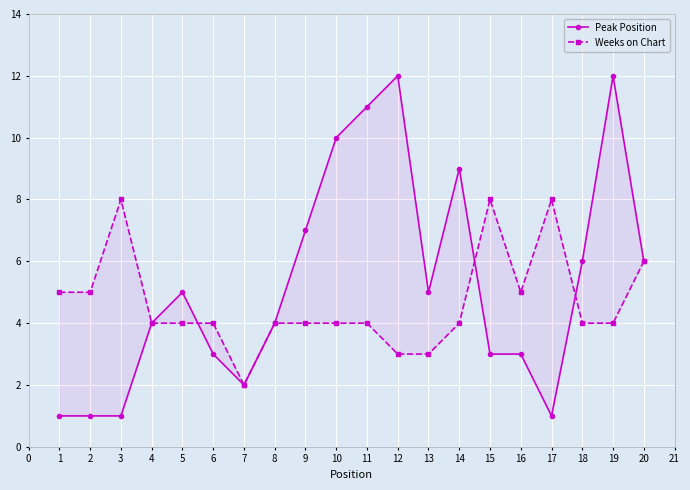

Rank the series at 4 from lowest to highest value.

Peak Position, Weeks on Chart